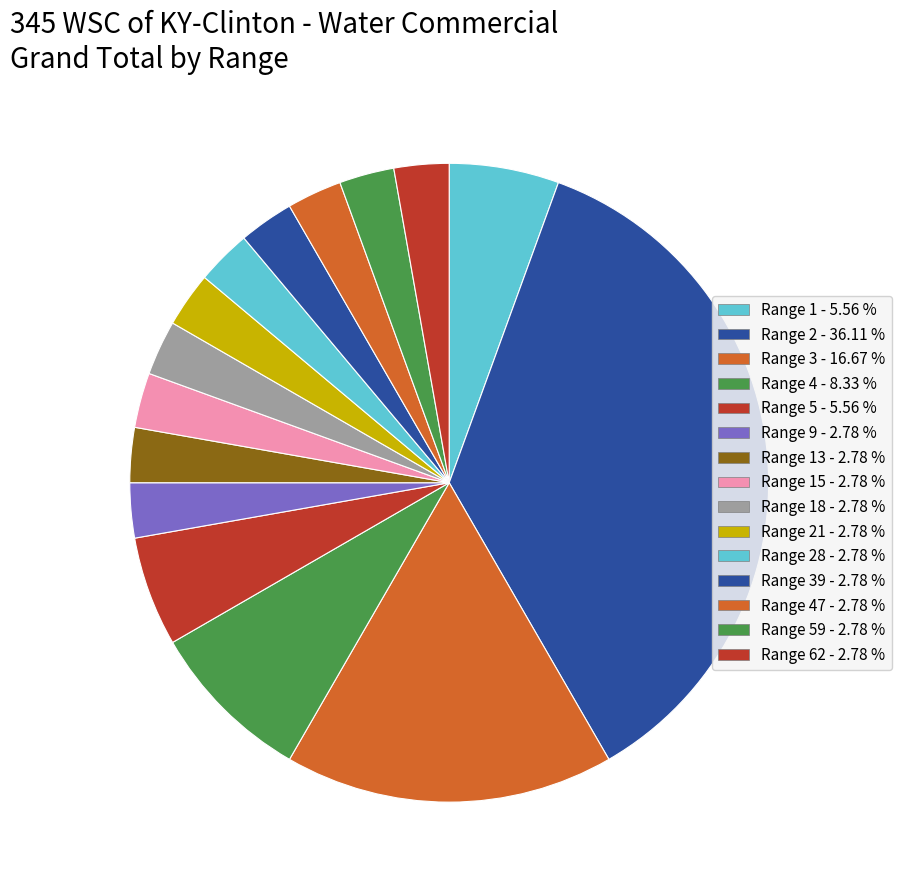

Which slice is the largest?

Range 2 - 36.11 %